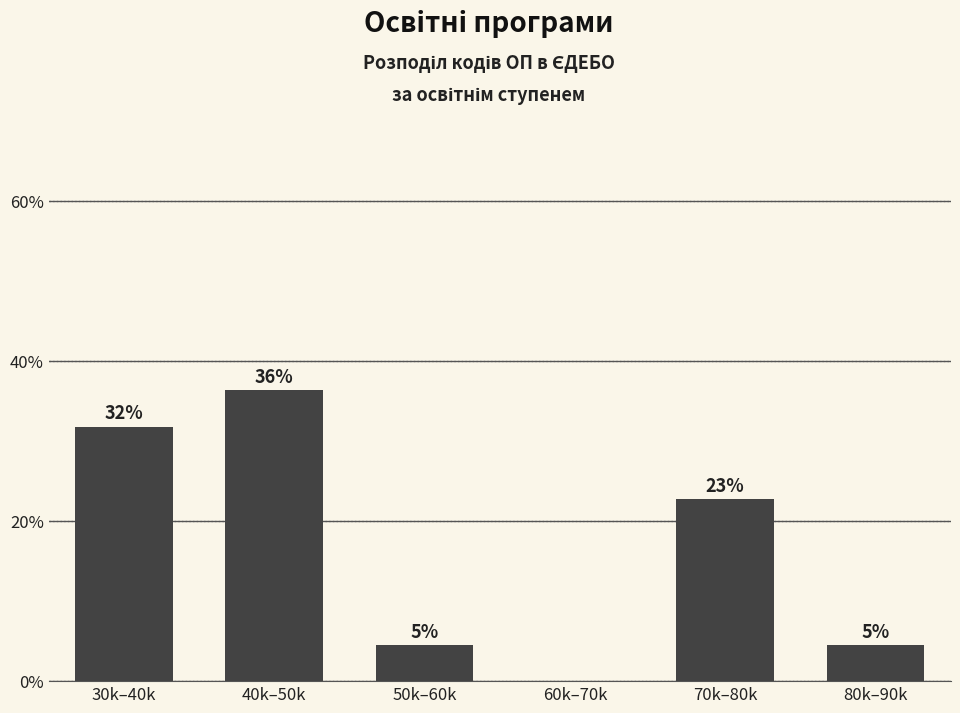

Are the bars horizontal?

No